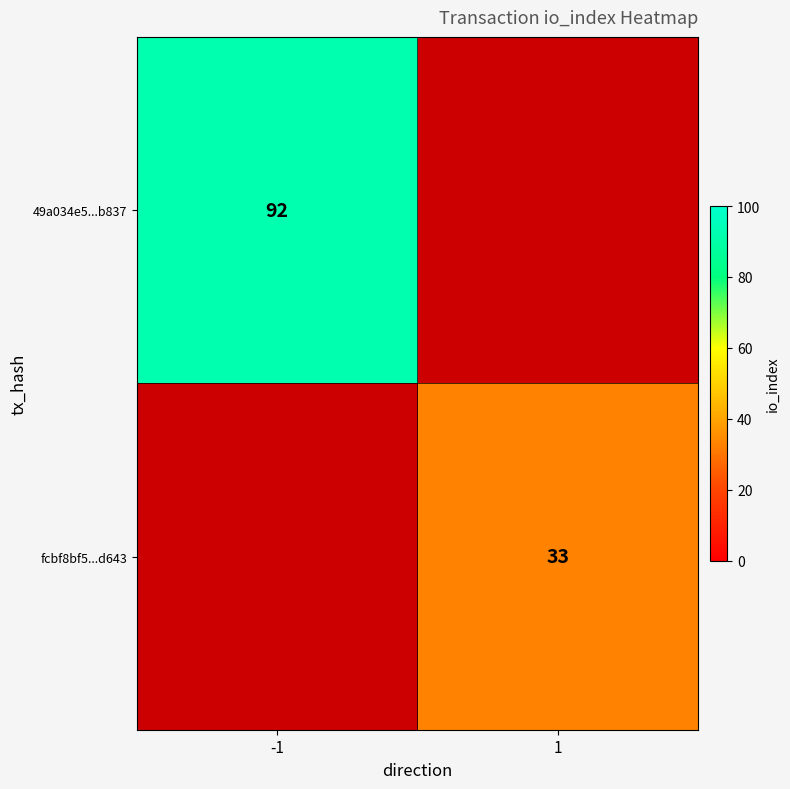

True or false: 49a034e5...b837 has a value of 92 at -1.

True